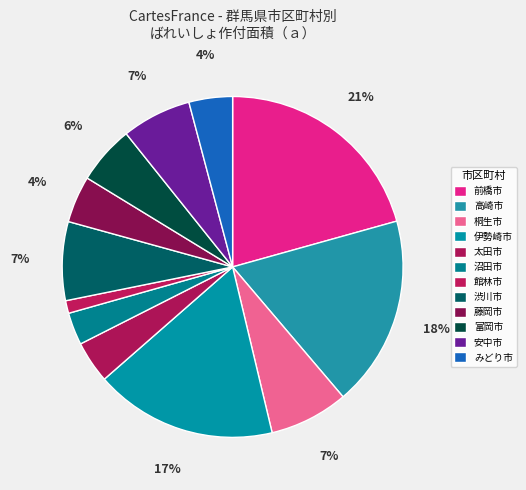

What is the change in value from 沼田市 to 渋川市?

+212